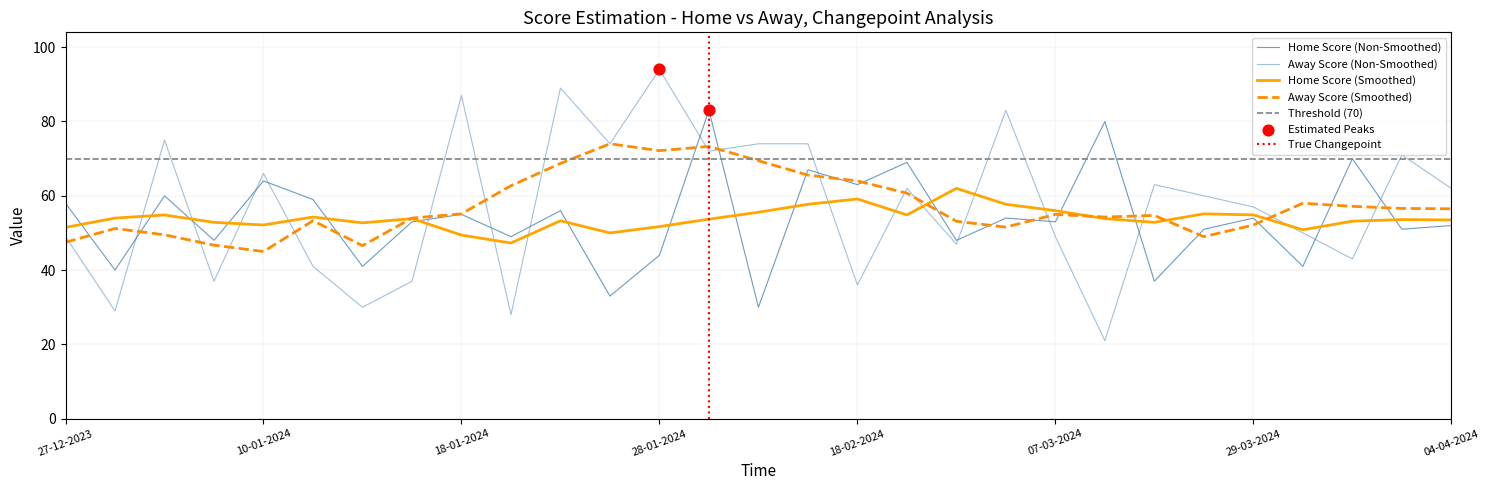

Which series reaches the minimum Y coordinate?

Away Score